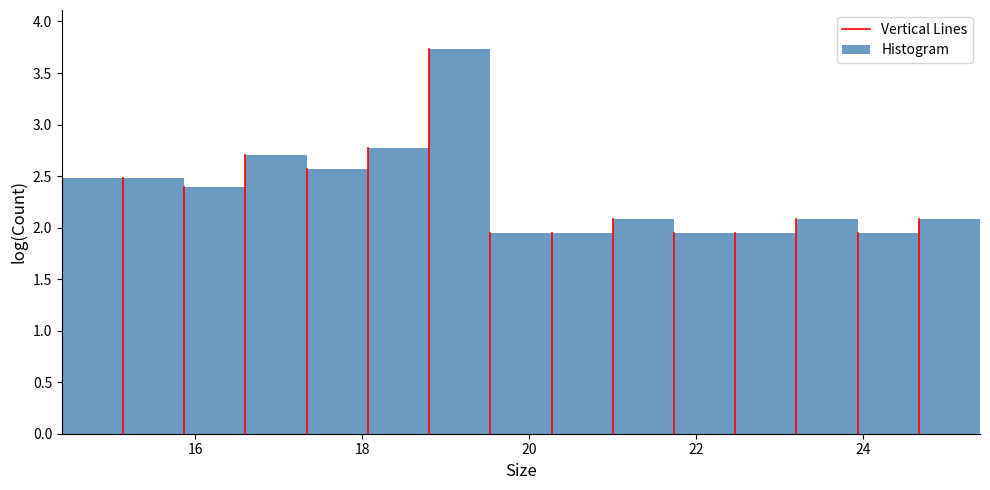

Read against the x-axis, roughly where is the centre of the tallest bar?

19.2